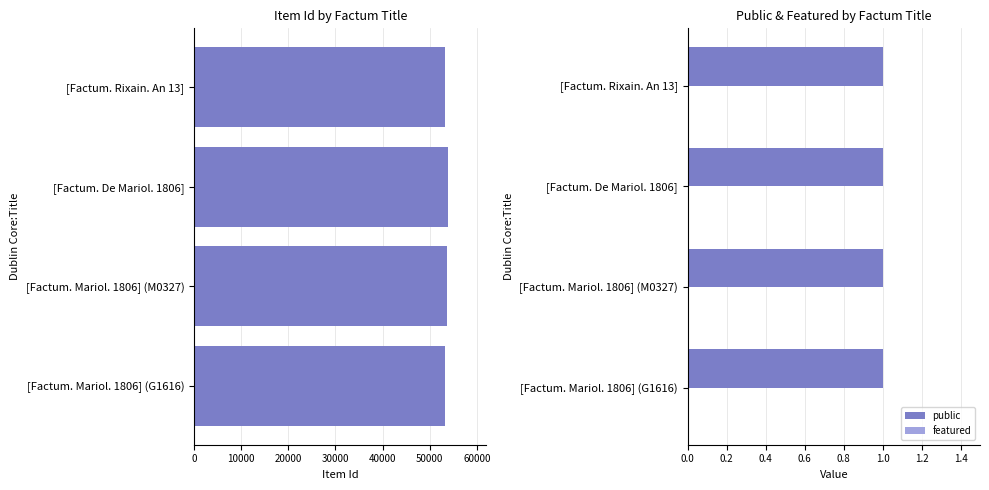

How many groups of bars are there?

4